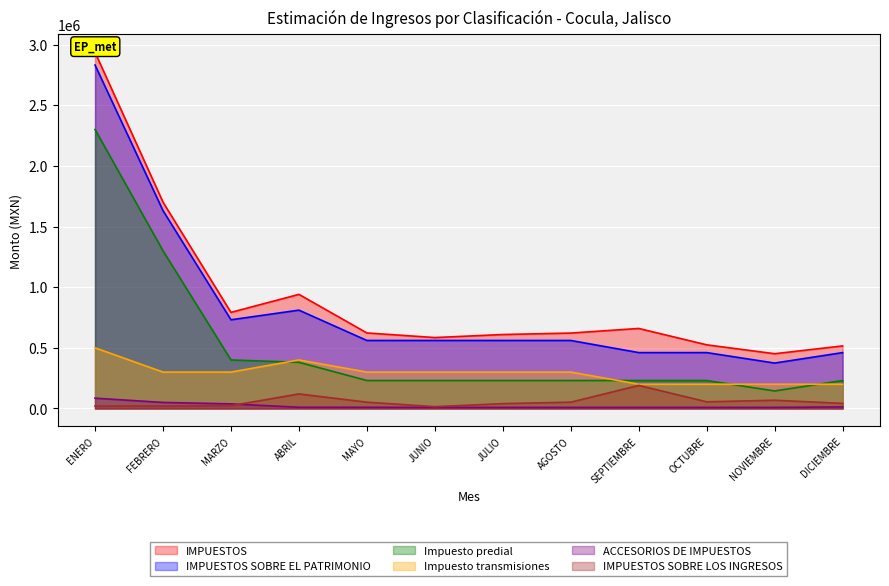

How many lines are shown in the chart?

6